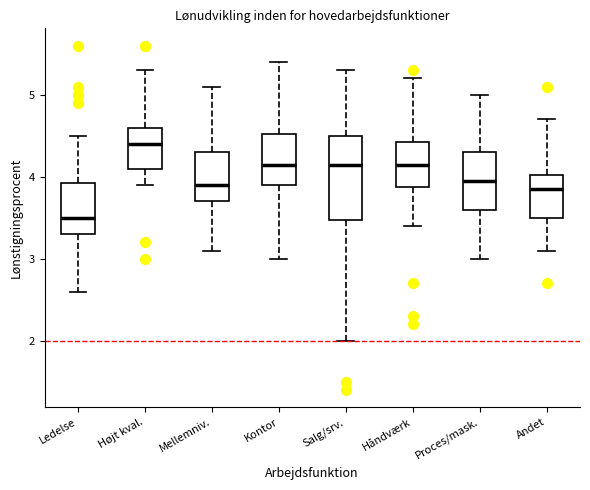

Comparing the boxes themselves (not the whiskers), which one is the tallest?

Salg/srv.